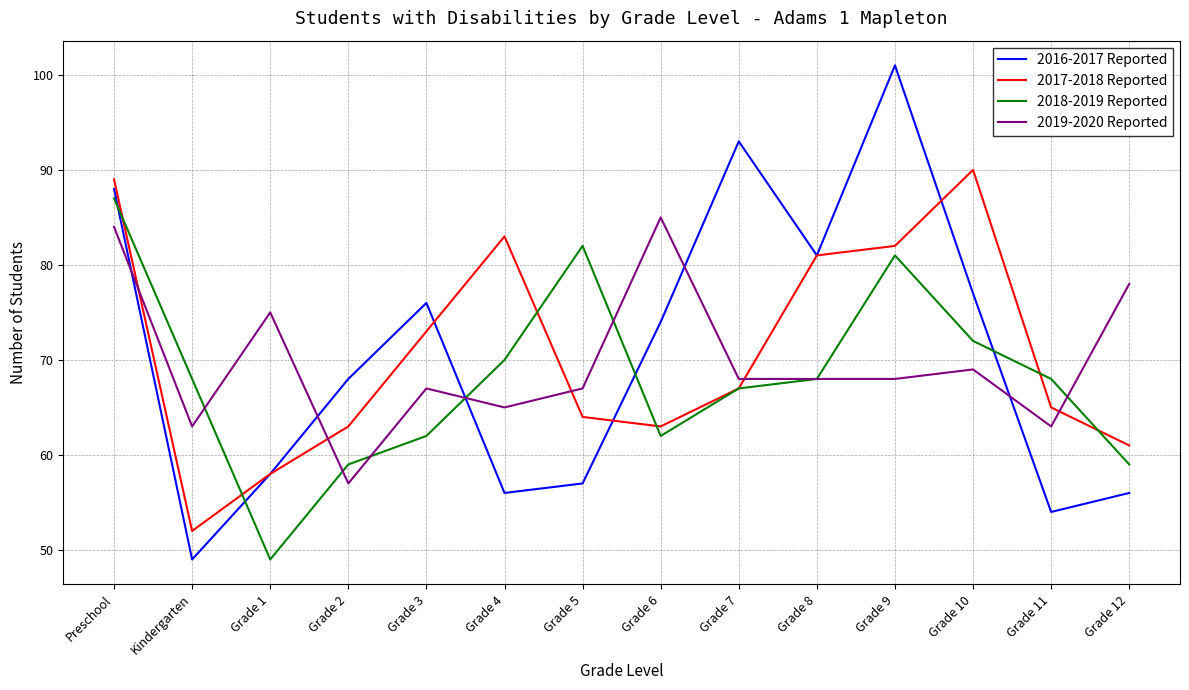

In 2018-2019 Reported, how many points are higher than both neighbors (excluding endpoints)?

2